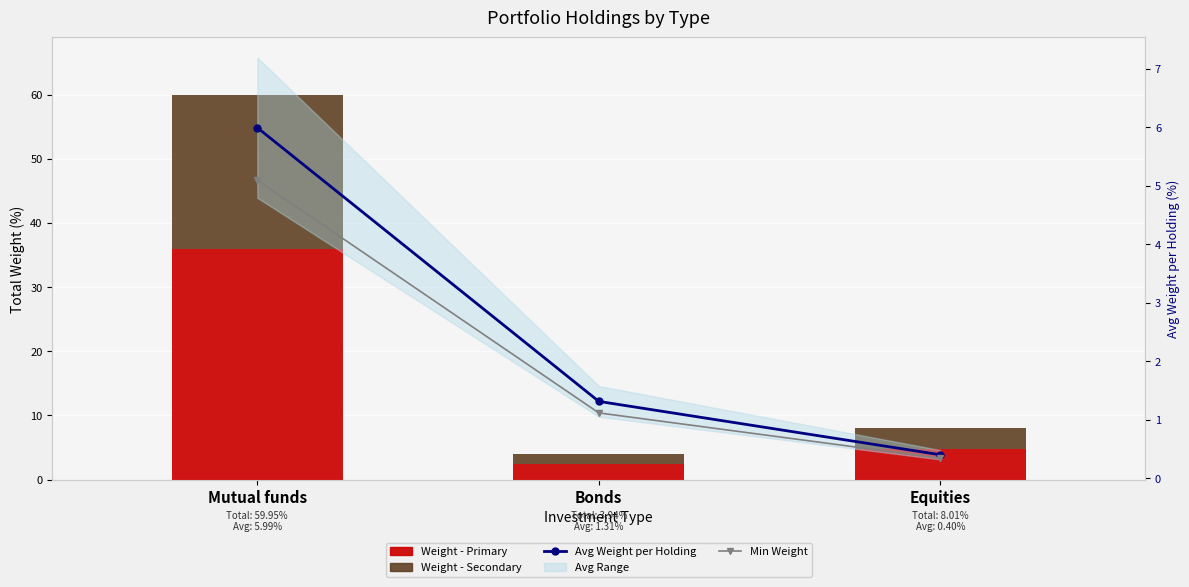

What is the label of the 1st bar from the left?

Mutual funds